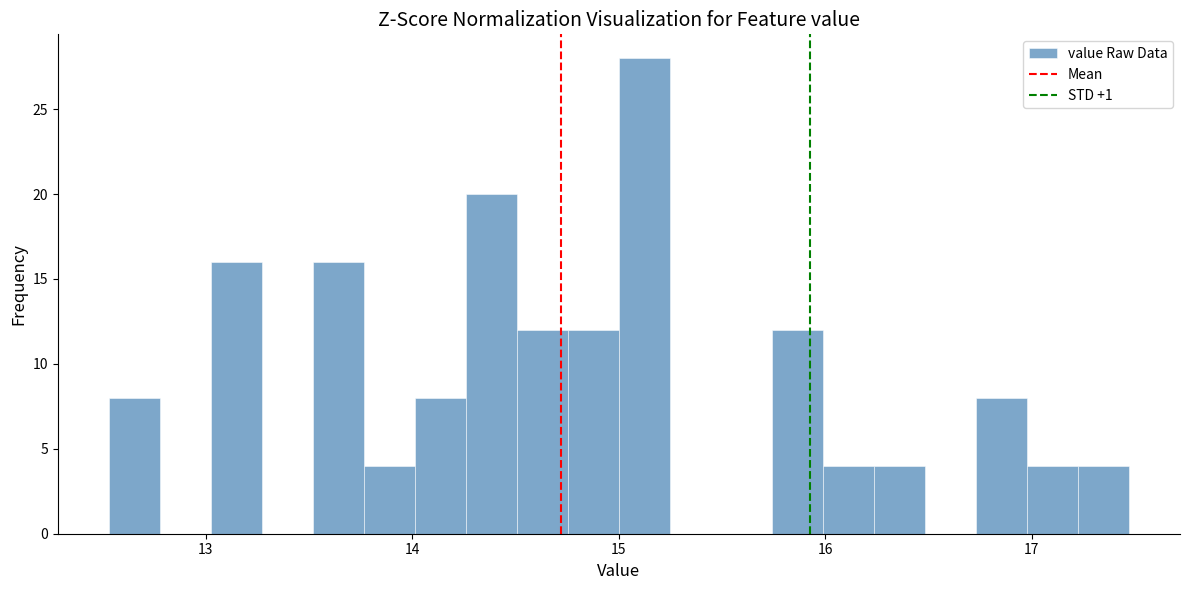

Read against the x-axis, roughly where is the centre of the tallest bar?

15.1